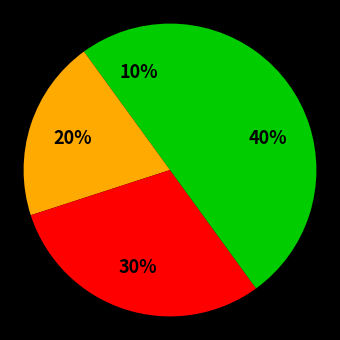

How many slices are in this pie chart?

4